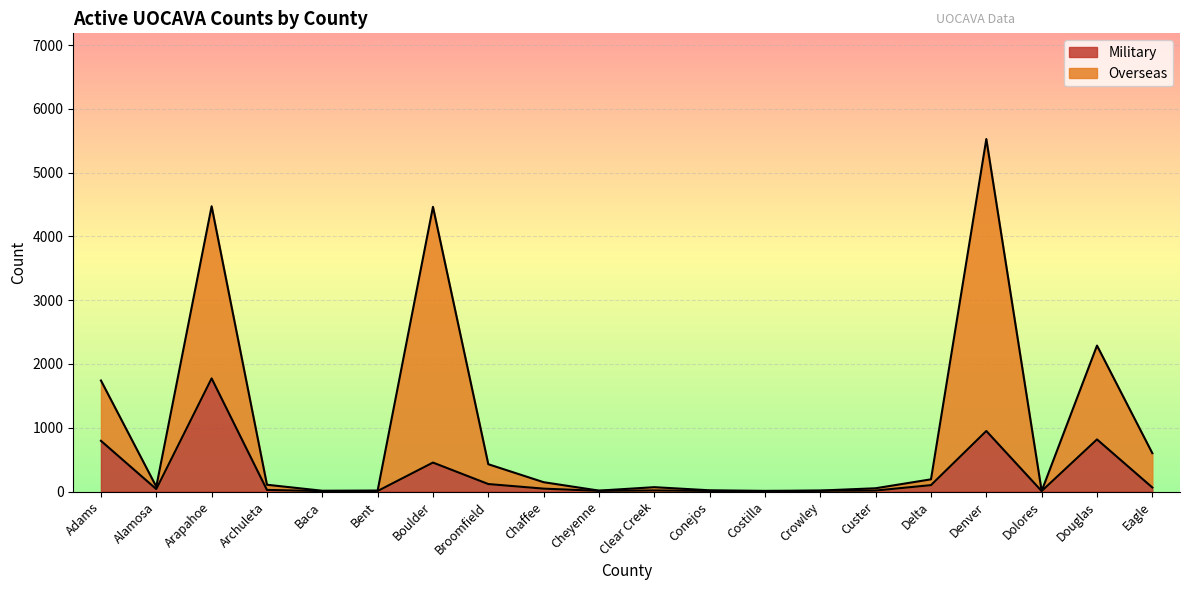

At which category is the sum across all series the highest?

Denver